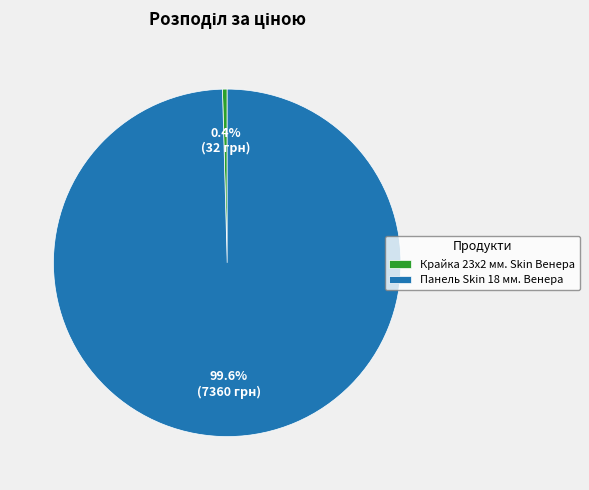

Combined, what portion of the pie is Крайка 23x2 мм. Skin Венера and Панель Skin 18 мм. Венера?

100.0%